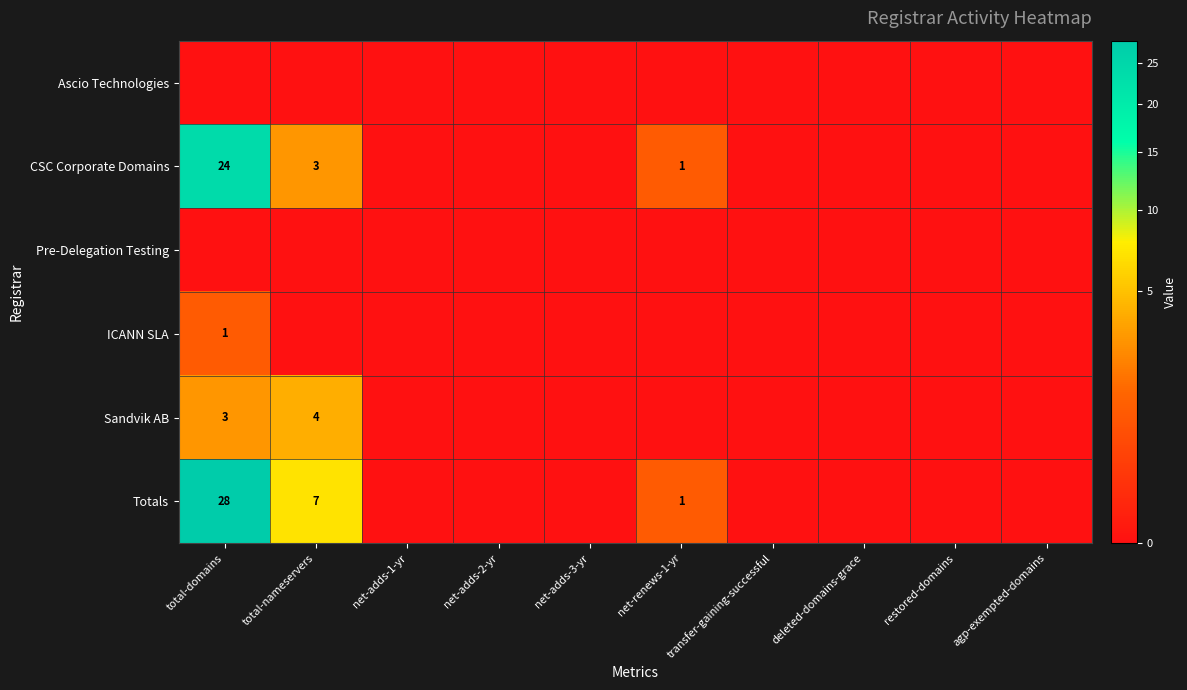

Which category has the lowest value in the Ascio Technologies series?

total-domains